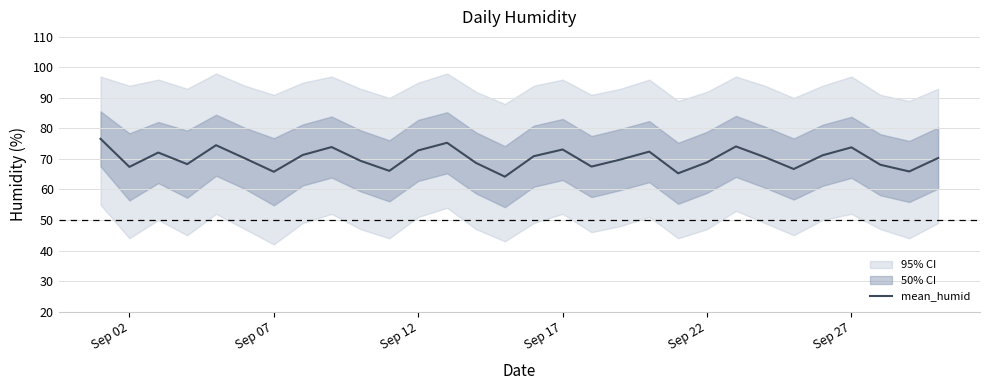

True or false: mean_humid has a value of 73.8 at Sep 27.

True